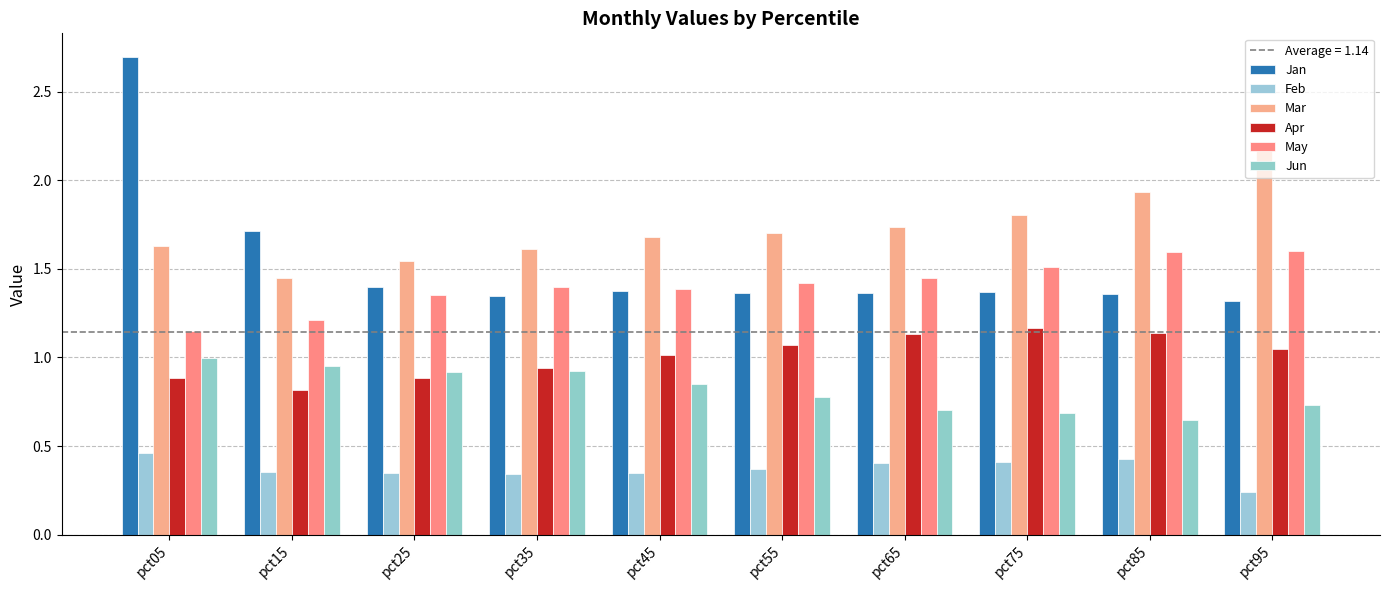

What is the value of the May bar at the 4th from the left?

1.4